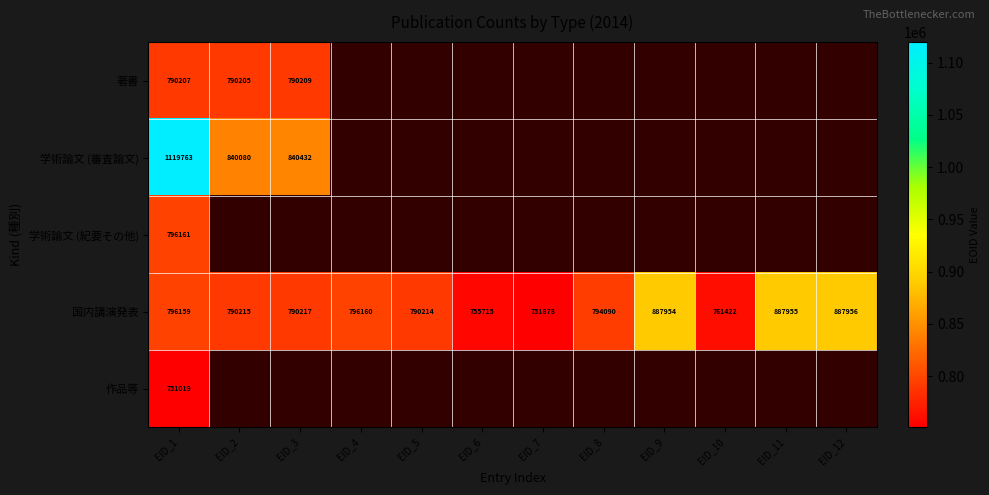

Between EID_1 and EID_4, which is larger?

EID_4